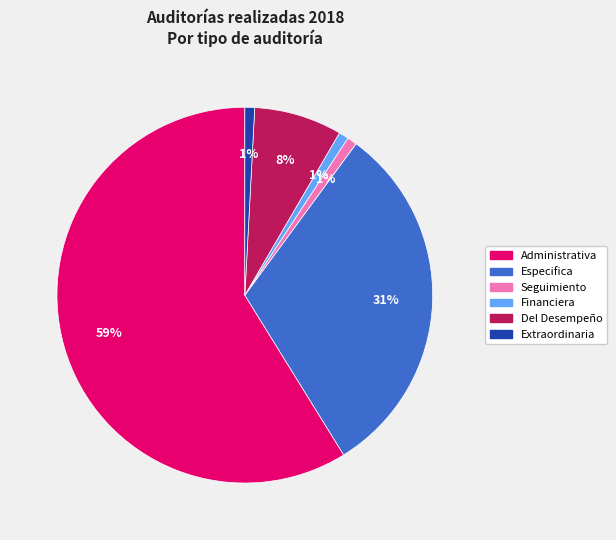

To the nearest percent, what is the average slice percentage?

17%